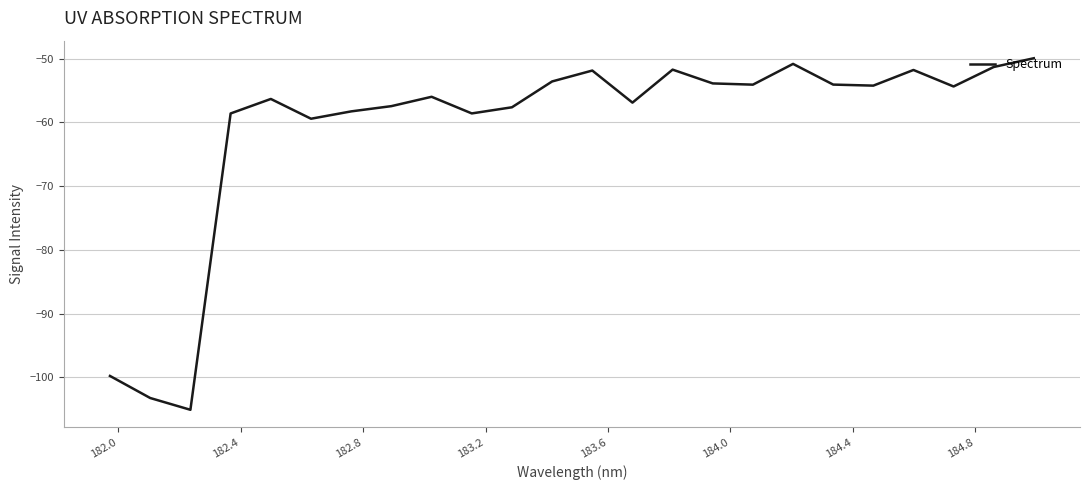

What is the difference between the maximum and minimum values?

55.2